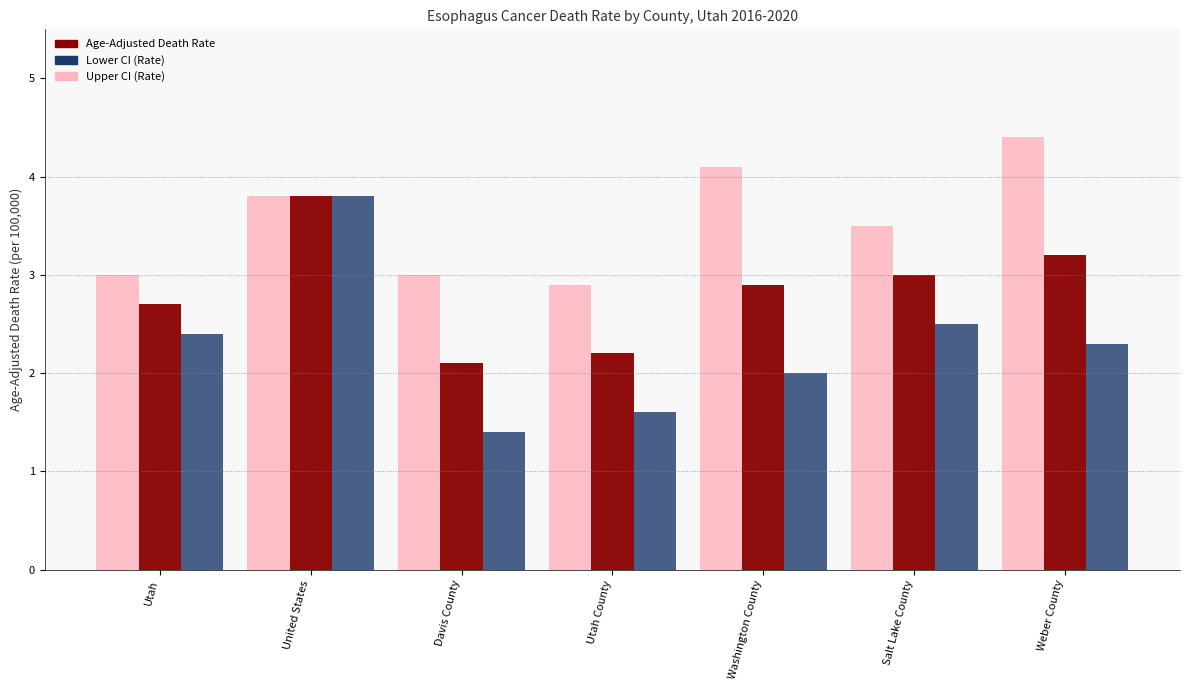

Rank the categories by Age-Adjusted Death Rate value from highest to lowest.

United States, Weber County, Salt Lake County, Washington County, Utah, Utah County, Davis County